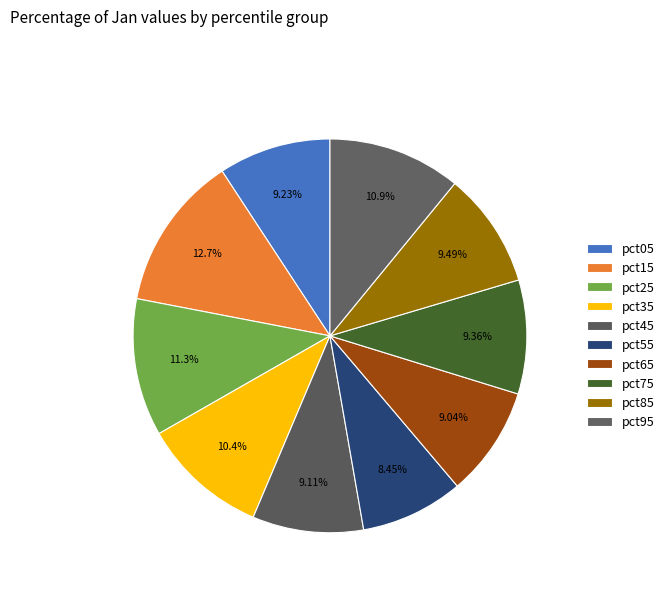

Count the number of slices in the pie.

10